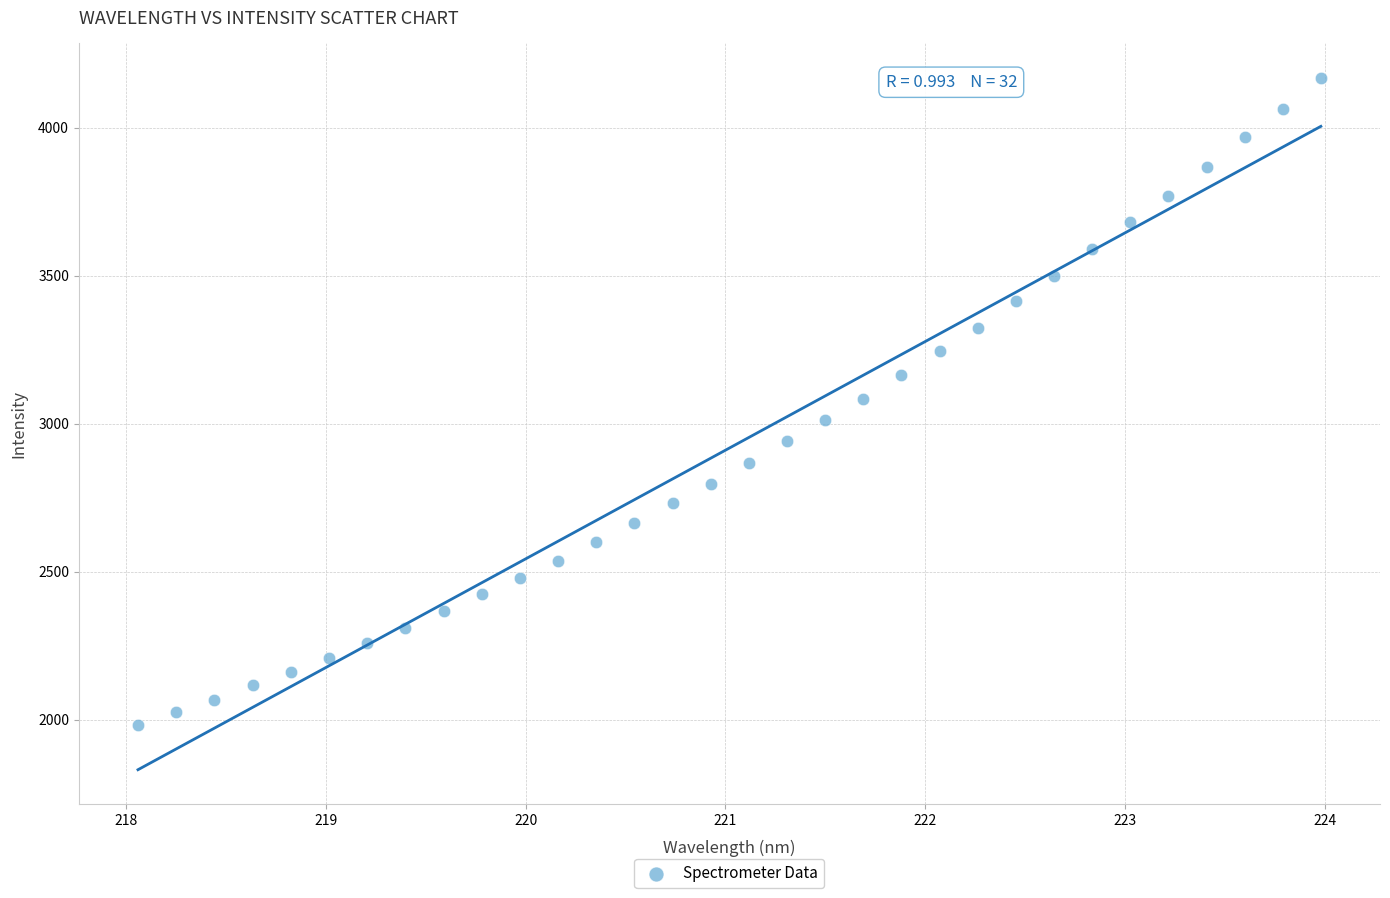

What is the range of X values (max minus min)?

5.9